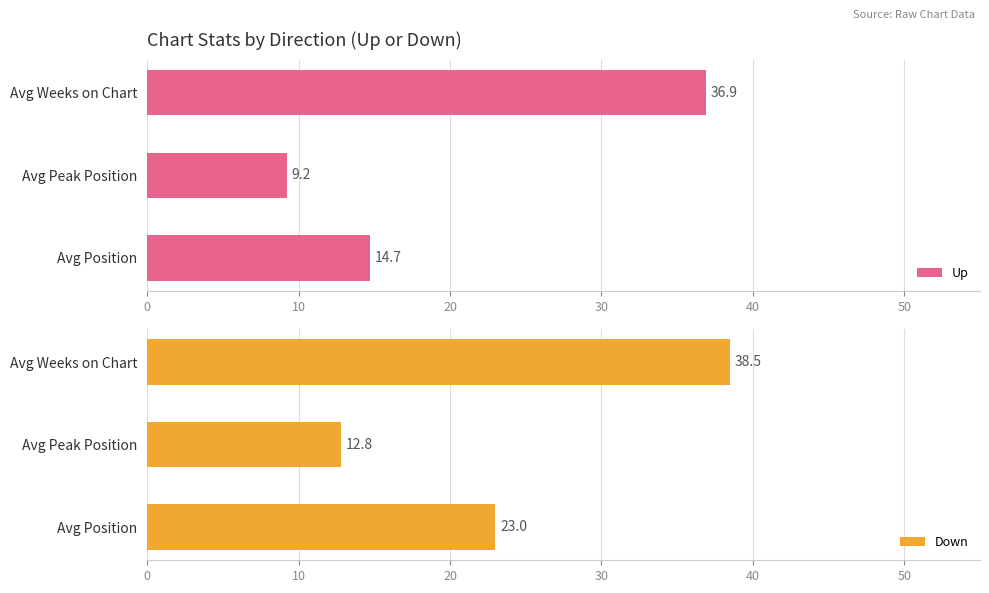

What is the average value of the Down series?

24.8